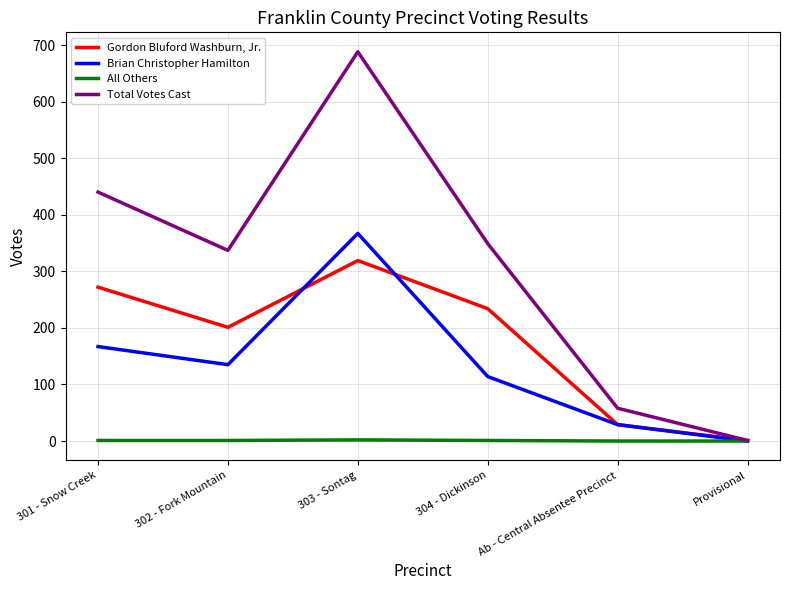

Which series has the largest total across all categories?

Total Votes Cast